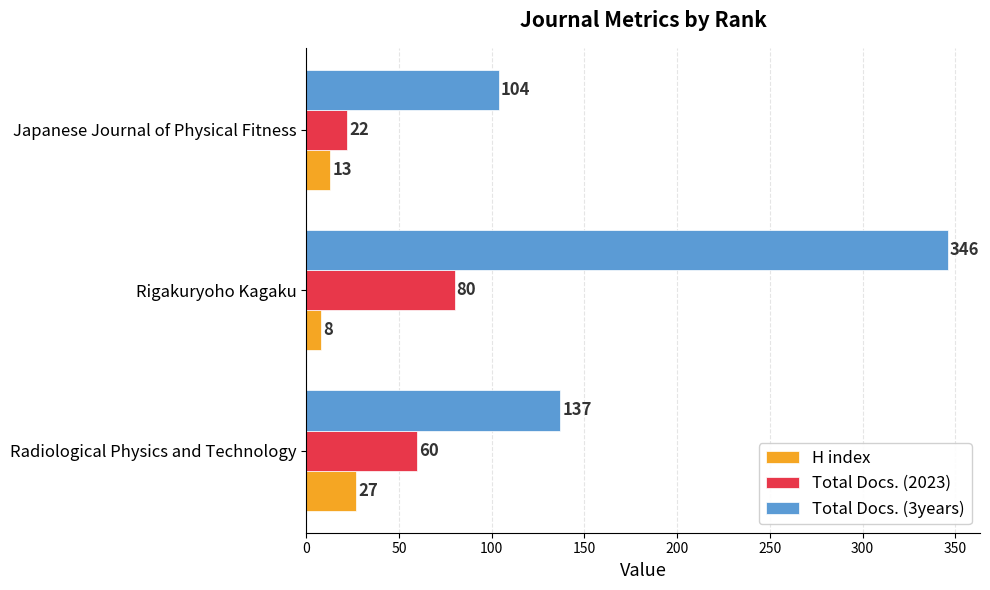

At which label does Total Docs. (2023) reach its minimum?

Japanese Journal of Physical Fitness